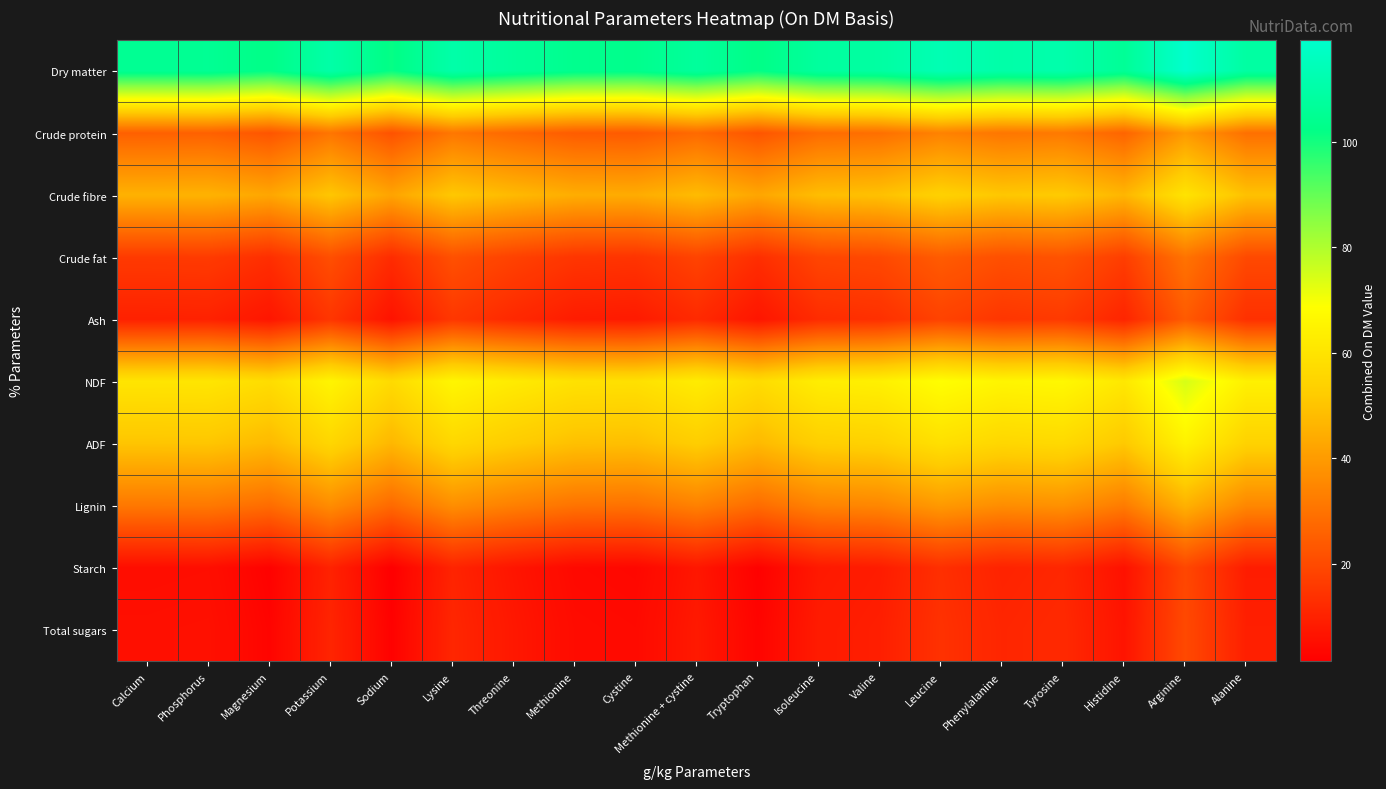

At Potassium, list the series in order from smallest to largest.

Starch, Total sugars, Ash, Crude fat, Crude protein, Lignin, Crude fibre, ADF, NDF, Dry matter